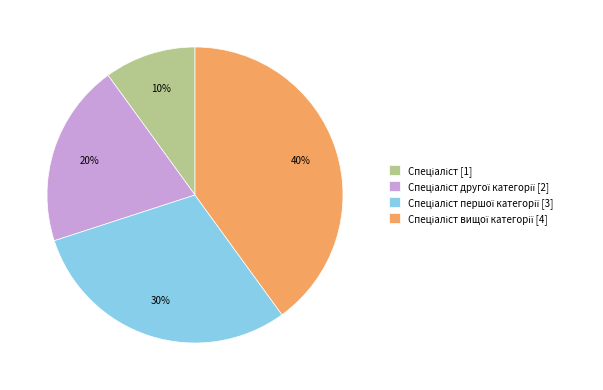

Is there a majority slice in this chart?

No